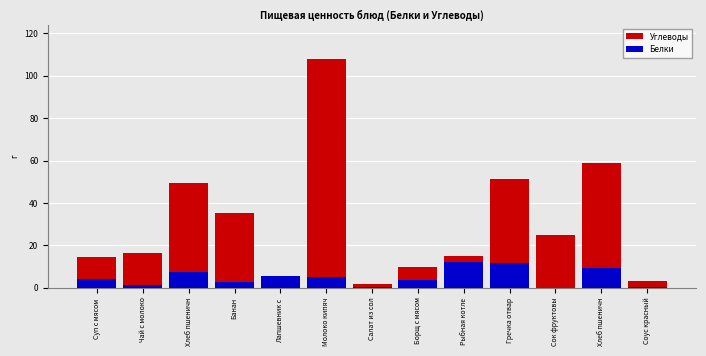

What is the label of the 11th bar from the left?

Сок фруктовы